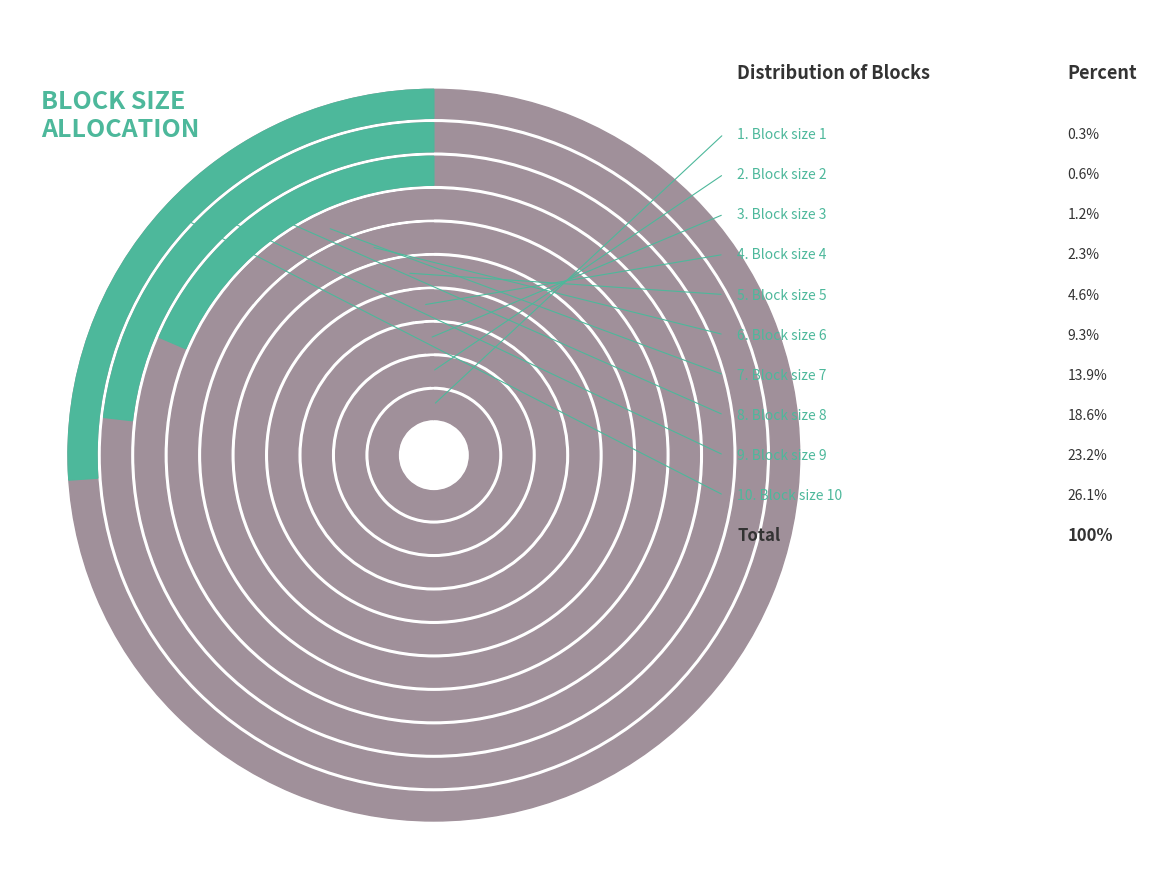

What is the largest slice in the pie chart?

Block size 10